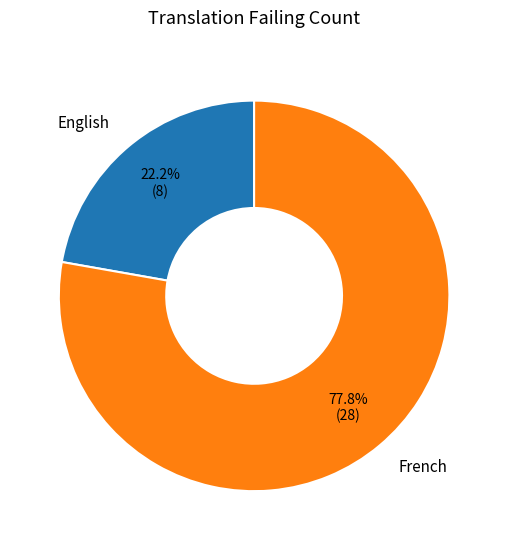

Rank the categories by value from lowest to highest.

English, French